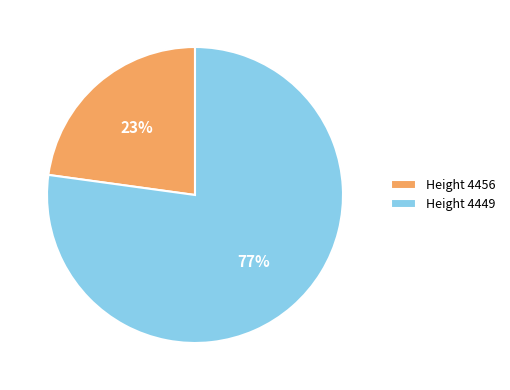

Which category has the biggest portion of the pie?

Height 4449